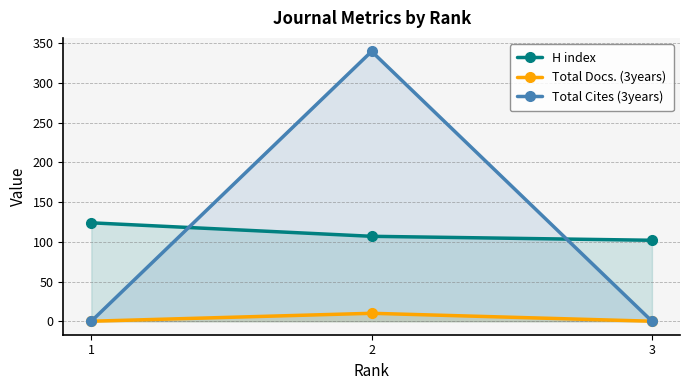

Read the Total Docs. (3years) value at 2, to the nearest 5.

10